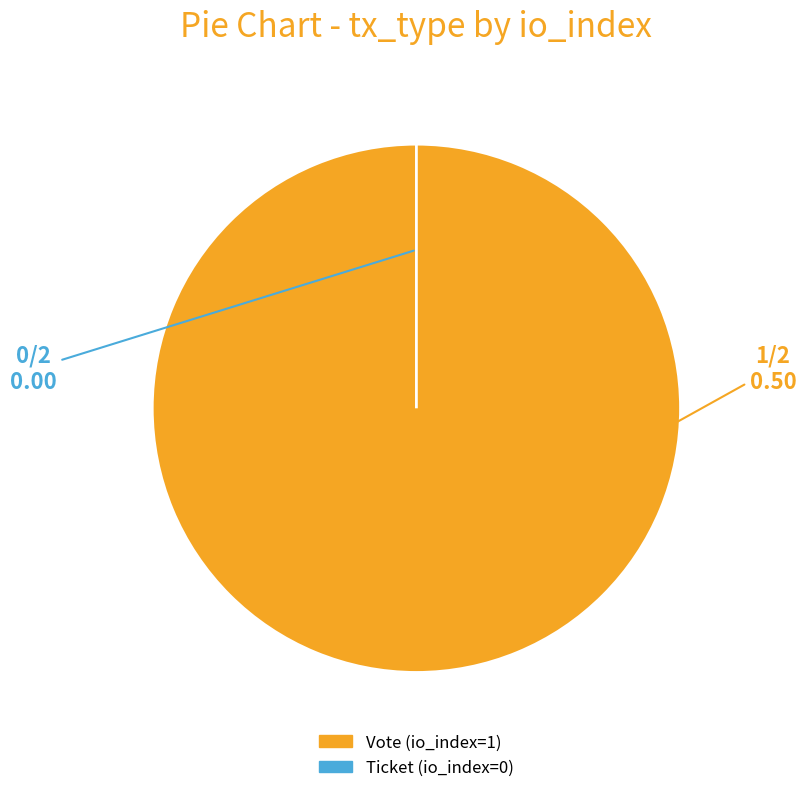

To the nearest percent, what is the average slice percentage?

50%